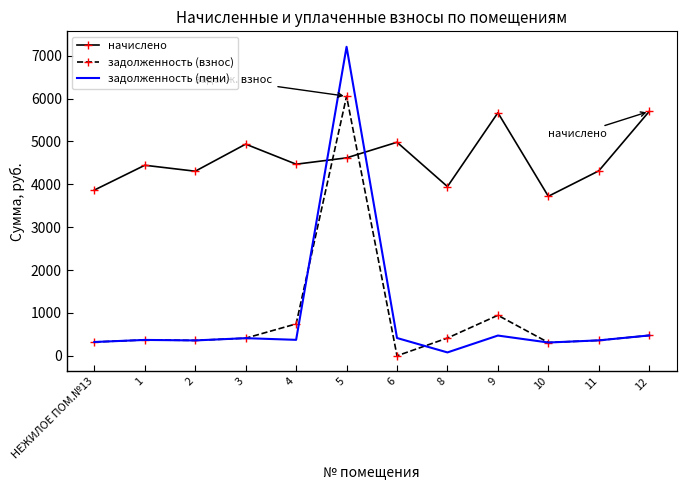

The value of начислено at 2 is 2673.1. True or false?

False